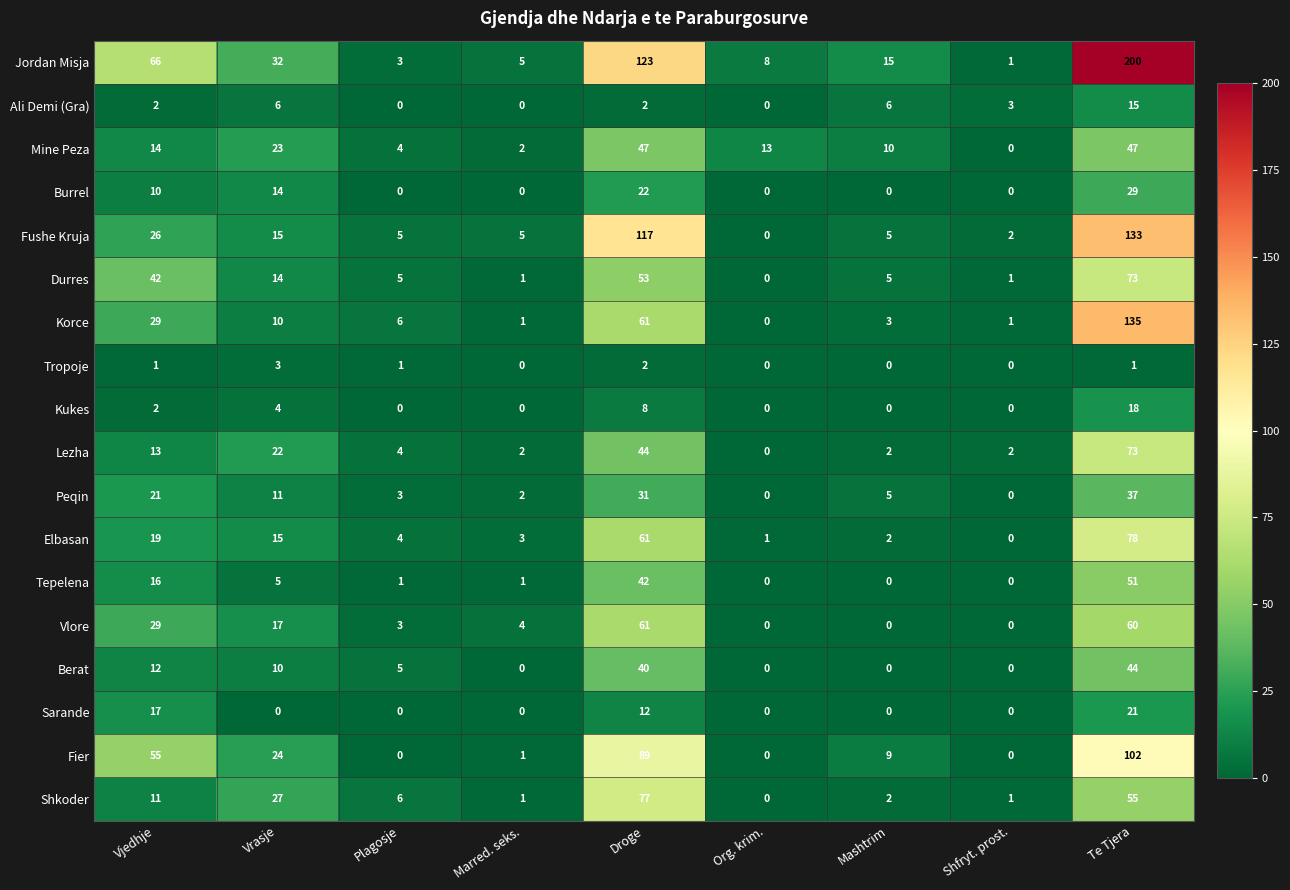

Where does the Fushe Kruja series first go above 5?

Vjedhje